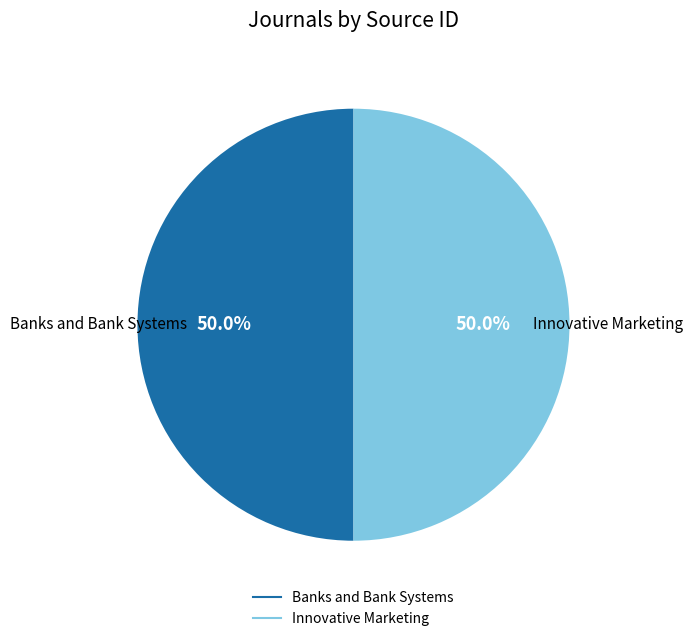

To the nearest percent, what percentage of the pie is Innovative Marketing?

50%